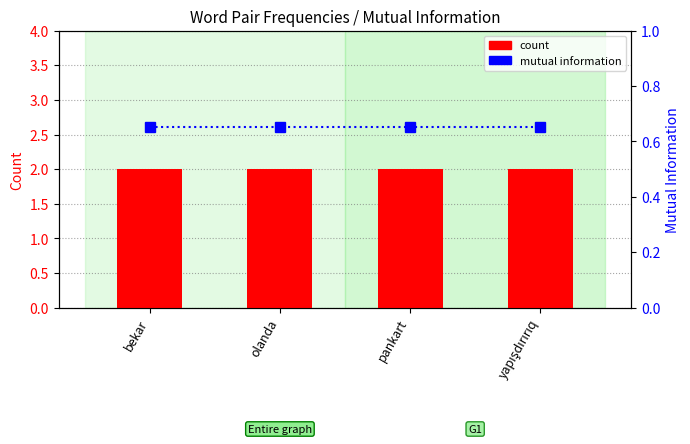

What is the minimum value for count?

2.0